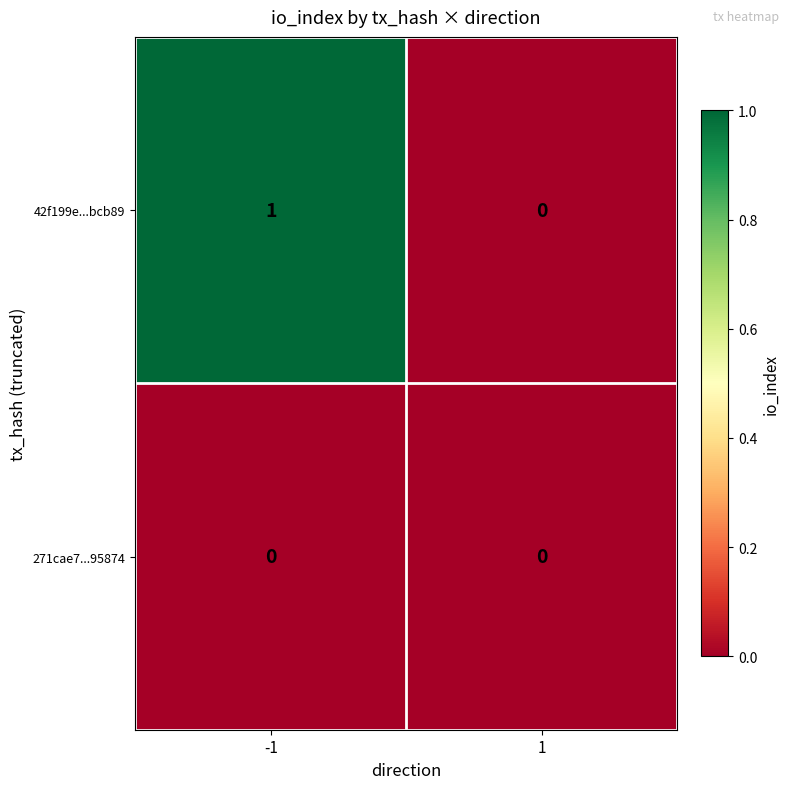

Which series has the largest total across all categories?

42f199e...bcb89